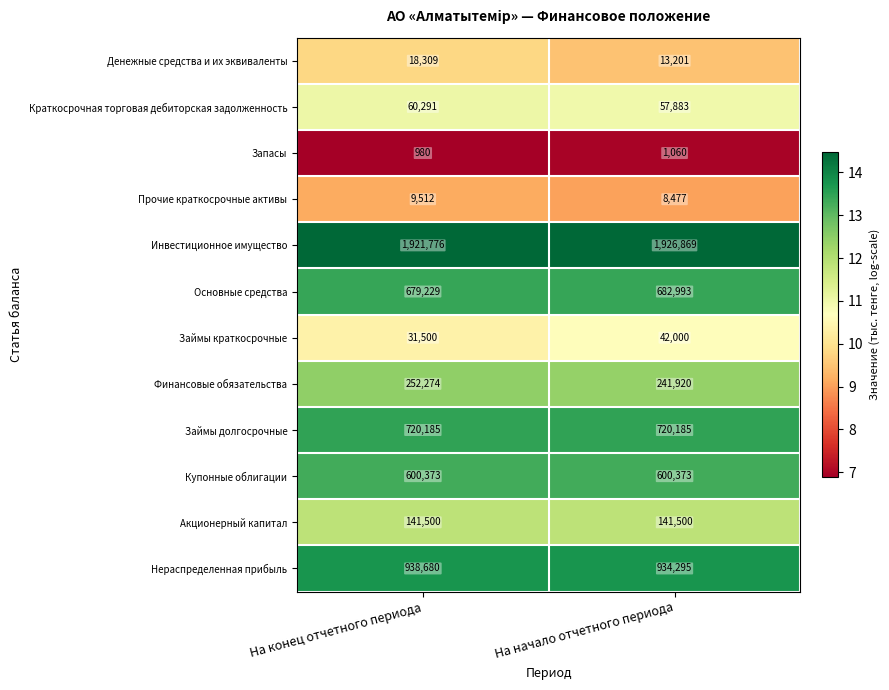

Reading left to right, list all the values displayed in this chart.

Денежные средства и их эквиваленты: 18309	13201
Краткосрочная торговая дебиторская задолженность: 60291	57883
Запасы: 980	1060
Прочие краткосрочные активы: 9512	8477
Инвестиционное имущество: 1921776	1926869
Основные средства: 679229	682993
Займы краткосрочные: 31500	42000
Финансовые обязательства: 252274	241920
Займы долгосрочные: 720185	720185
Купонные облигации: 600373	600373
Акционерный капитал: 141500	141500
Нераспределенная прибыль: 938680	934295